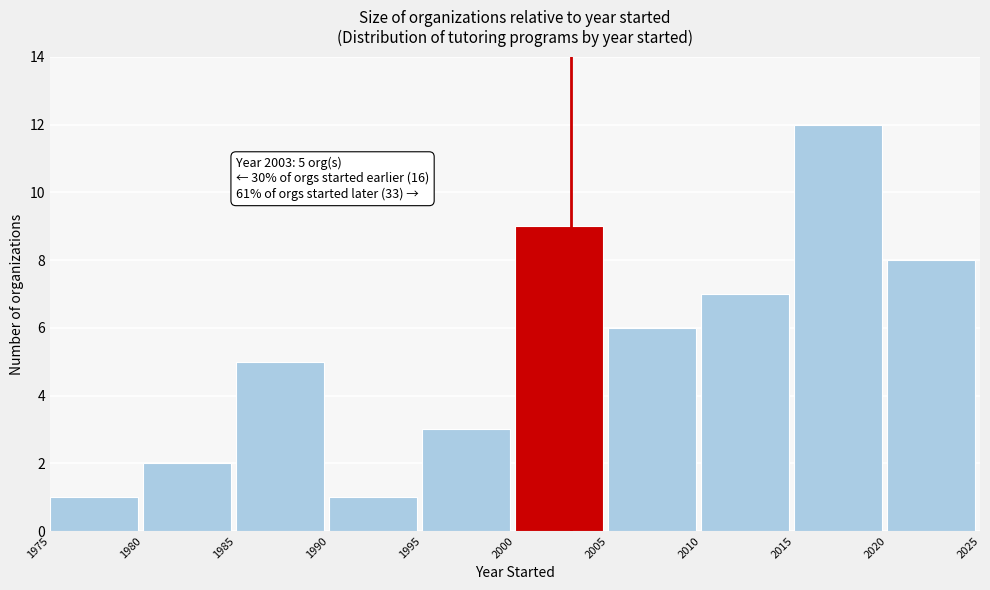

Over which range of the x-axis is the bar tallest?

2015 to 2020